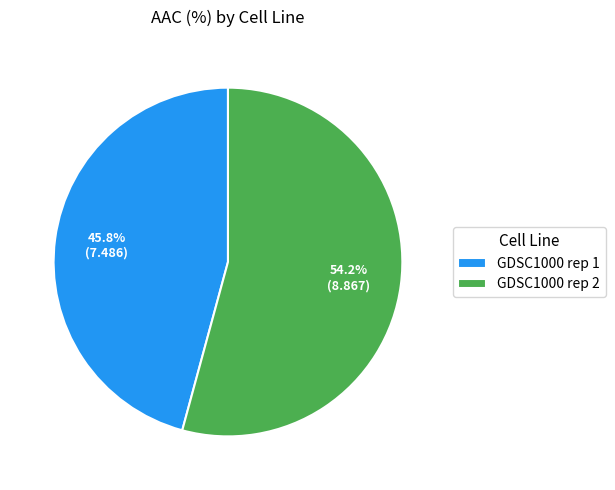

Combined, what portion of the pie is GDSC1000 rep 2 and GDSC1000 rep 1?

100.0%